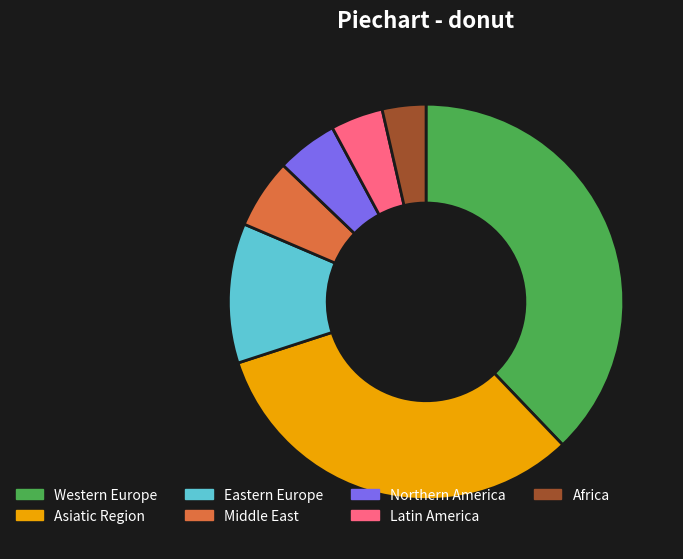

Which category has the smallest portion of the pie?

Africa